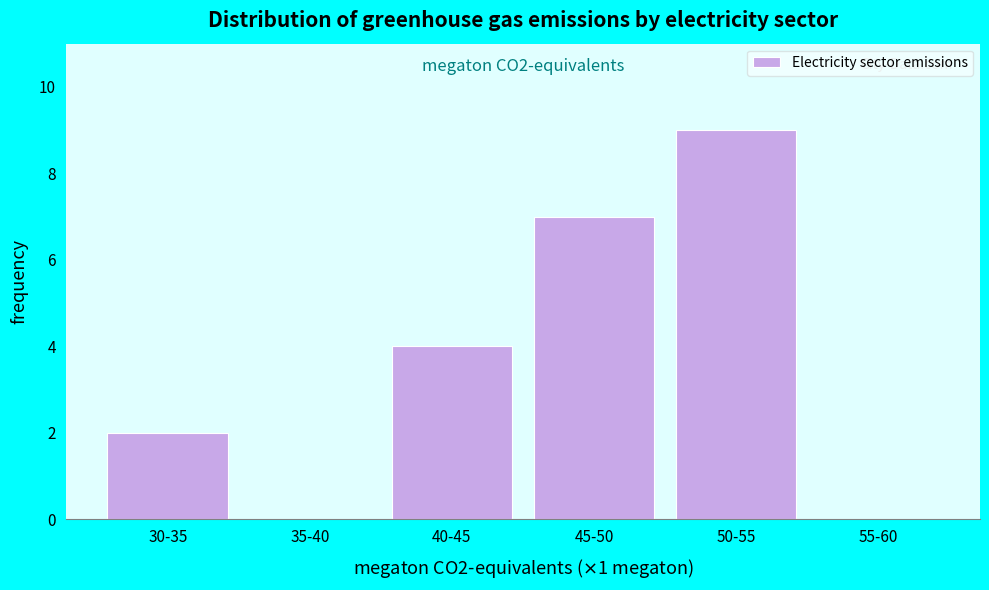

Reading left to right, extract all data points from this chart.

30-35=2	35-40=0	40-45=4	45-50=7	50-55=9	55-60=0